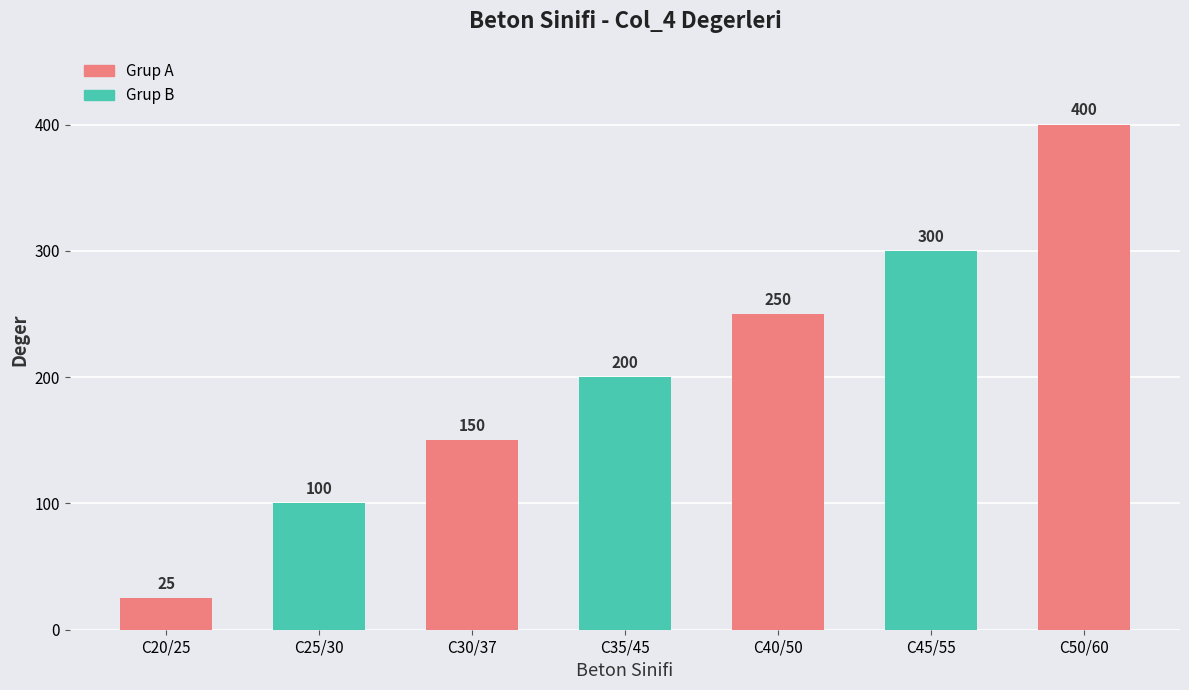

How many categories are shown in the chart?

7